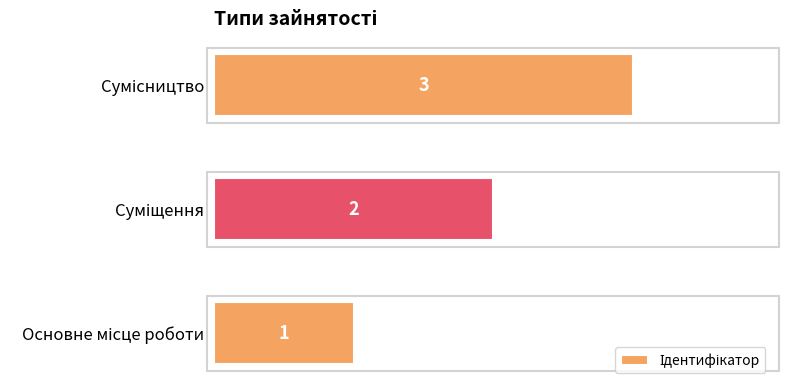

How many values are between 1 and 3?

3